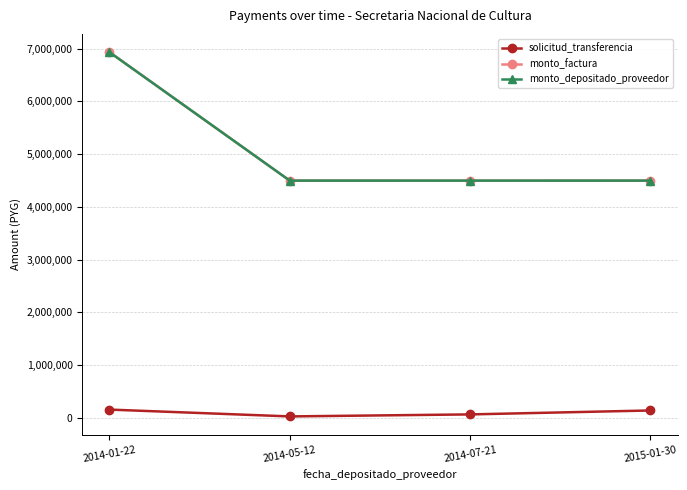

At which label does monto_factura reach its minimum?

2014-07-21